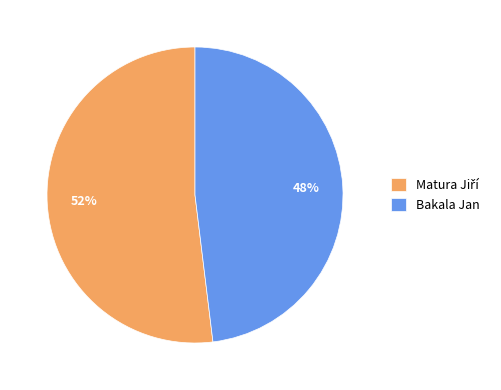

To the nearest percent, what is the average slice percentage?

50%